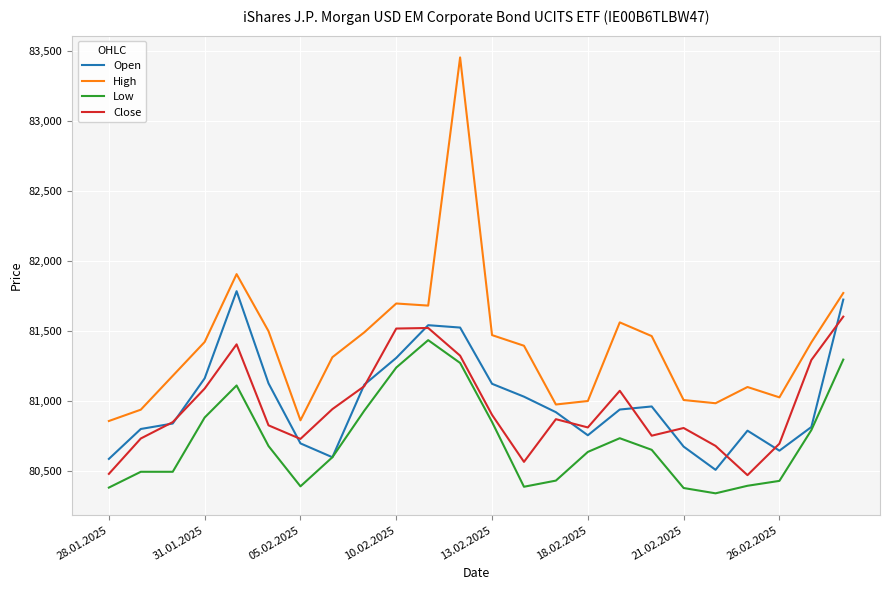

Does the chart display data point markers on the line(s)?

No